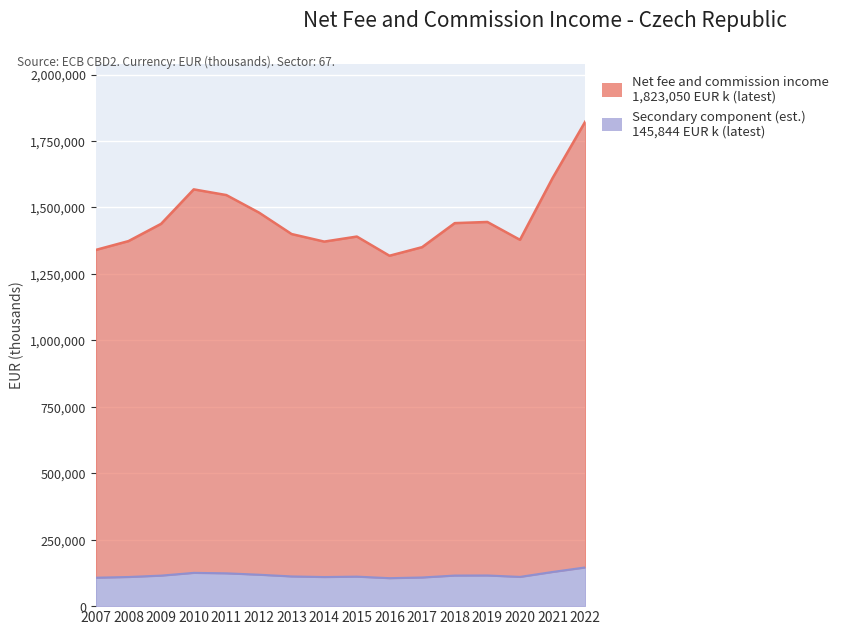

Reading left to right, what are all the values shown in this chart?

1340395	1373551	1438511	1568176	1546757	1480863	1400079	1371697	1390617	1318457	1350752	1441181	1445555	1378378	1610901	1823050